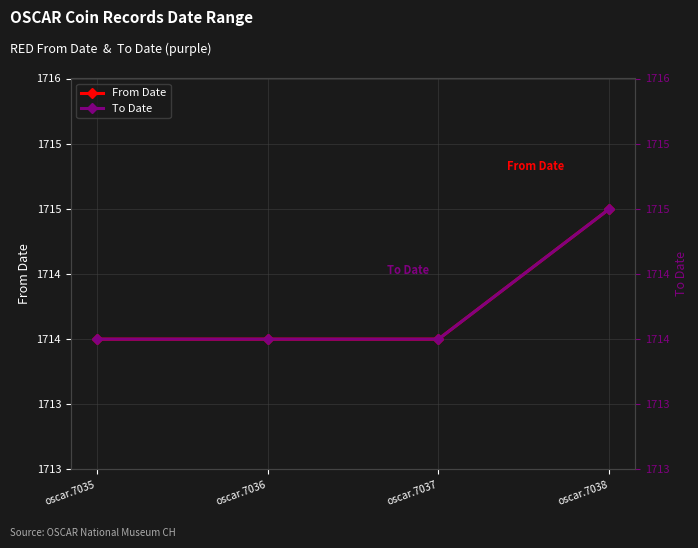

What is the approximate value of From Date at oscar.7036?

1714